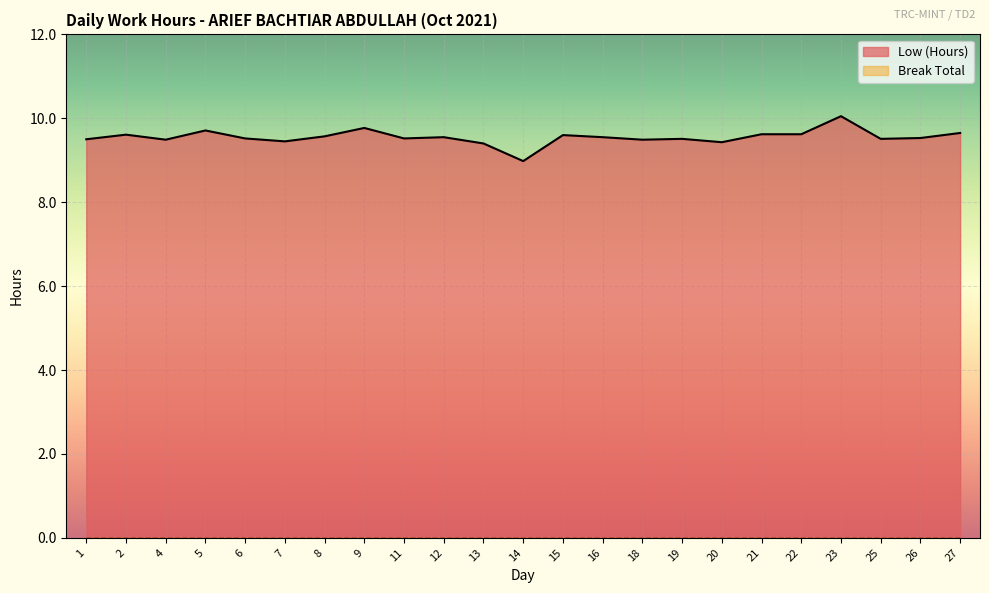

What is the ratio of the value at 6 to the value at 19?

1.0